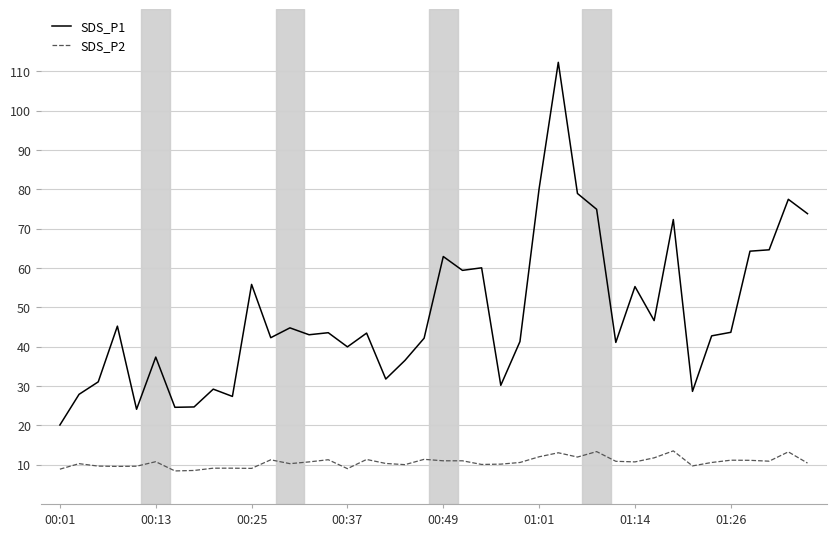

Which series has the largest range (max minus min)?

SDS_P1